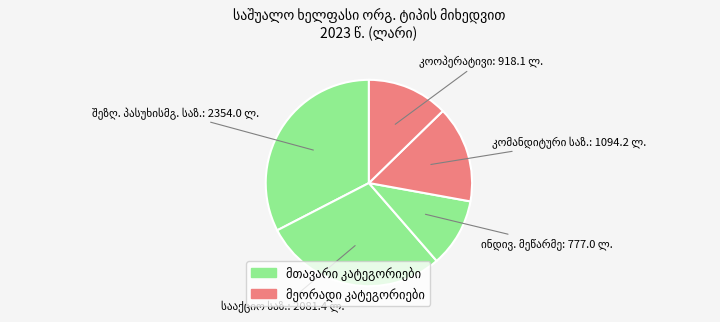

How many segments does this pie chart have?

5